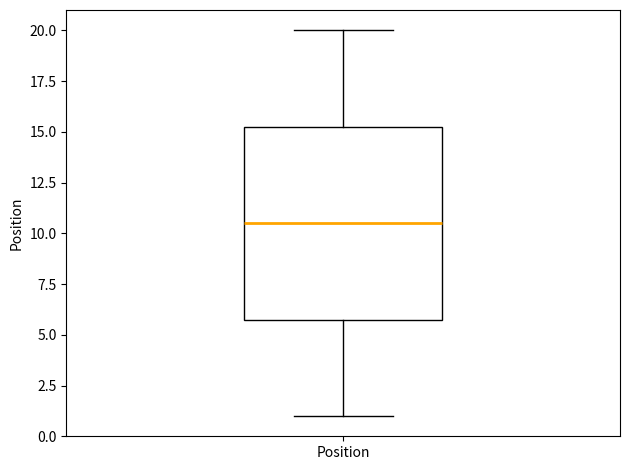

Read this box plot against the y-axis: the position of the median line, the range covered by the box, and the ends of both whiskers. The values are not printed on the chart, so give them approximately, as read against the axis.

median 10.5, box 6.0 to 15.5, whiskers 1.0 to 20.0